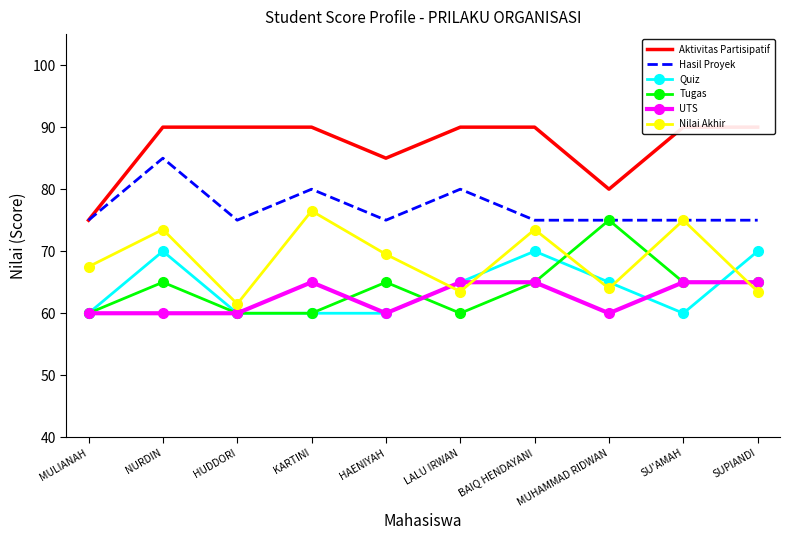

Reading right to left, transcribe all the data shown in this chart.

Aktivitas Partisipatif: 90.0	90.0	80.0	90.0	90.0	85.0	90.0	90.0	90.0	75.0
Hasil Proyek: 75.0	75.0	75.0	75.0	80.0	75.0	80.0	75.0	85.0	75.0
Quiz: 70.0	60.0	65.0	70.0	65.0	60.0	60.0	60.0	70.0	60.0
Tugas: 65.0	65.0	75.0	65.0	60.0	65.0	60.0	60.0	65.0	60.0
UTS: 65.0	65.0	60.0	65.0	65.0	60.0	65.0	60.0	60.0	60.0
Nilai Akhir: 63.5	75.0	64.0	73.5	63.5	69.5	76.5	61.5	73.5	67.5